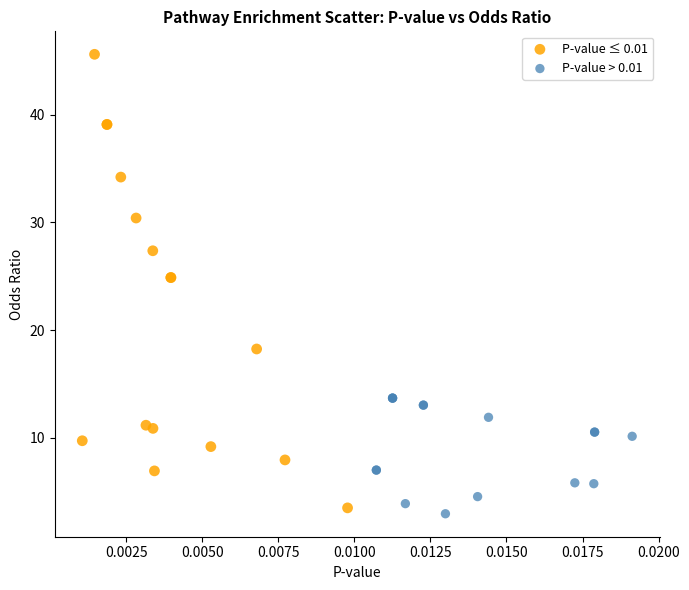

Which series has the widest spread of Y values?

P-value ≤ 0.01